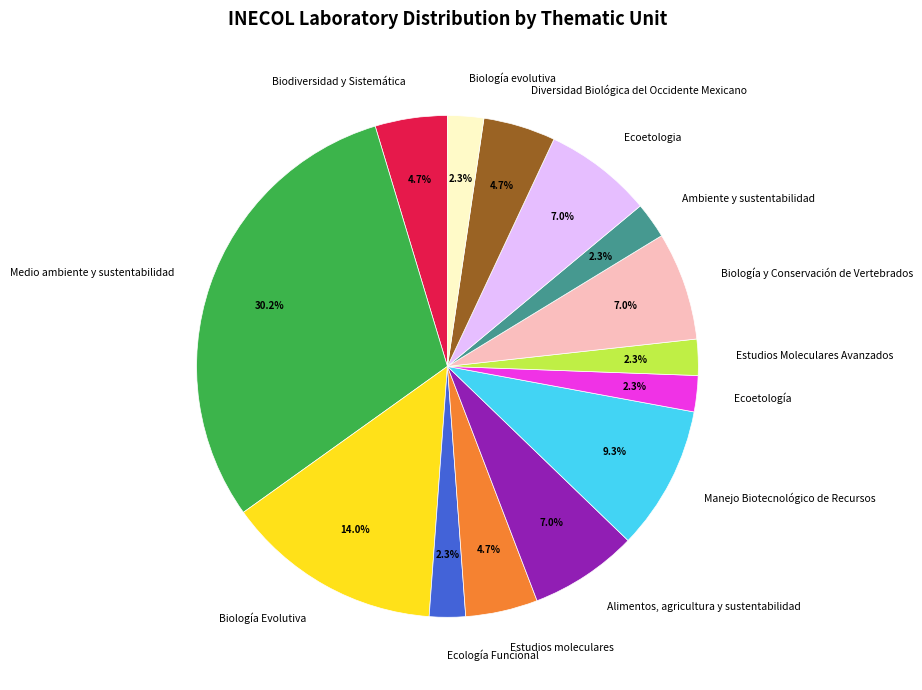

Count the number of slices in the pie.

14